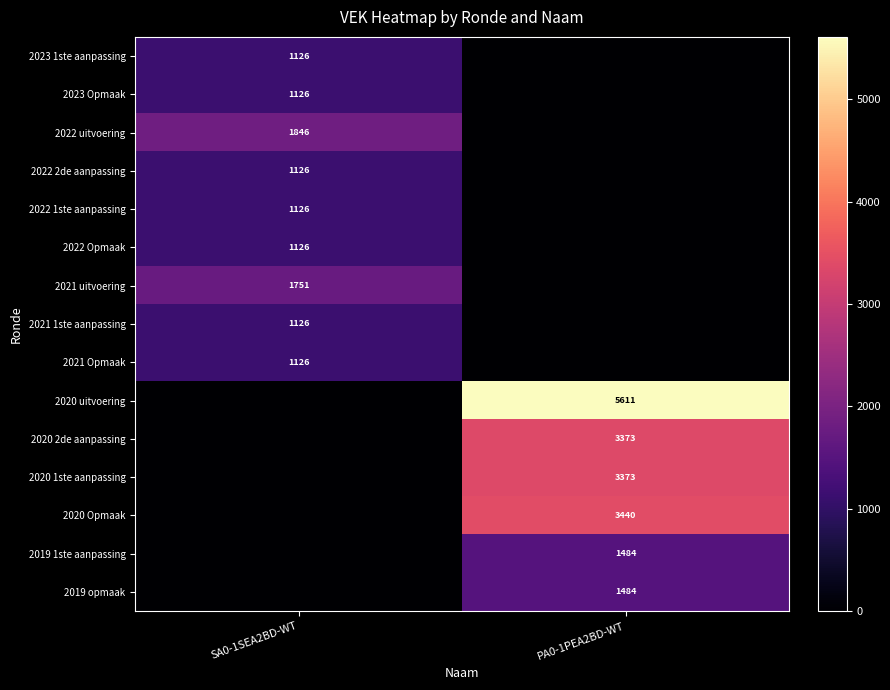

Where is 2019 opmaak nearest to the value 742?

SA0-1SEA2BD-WT